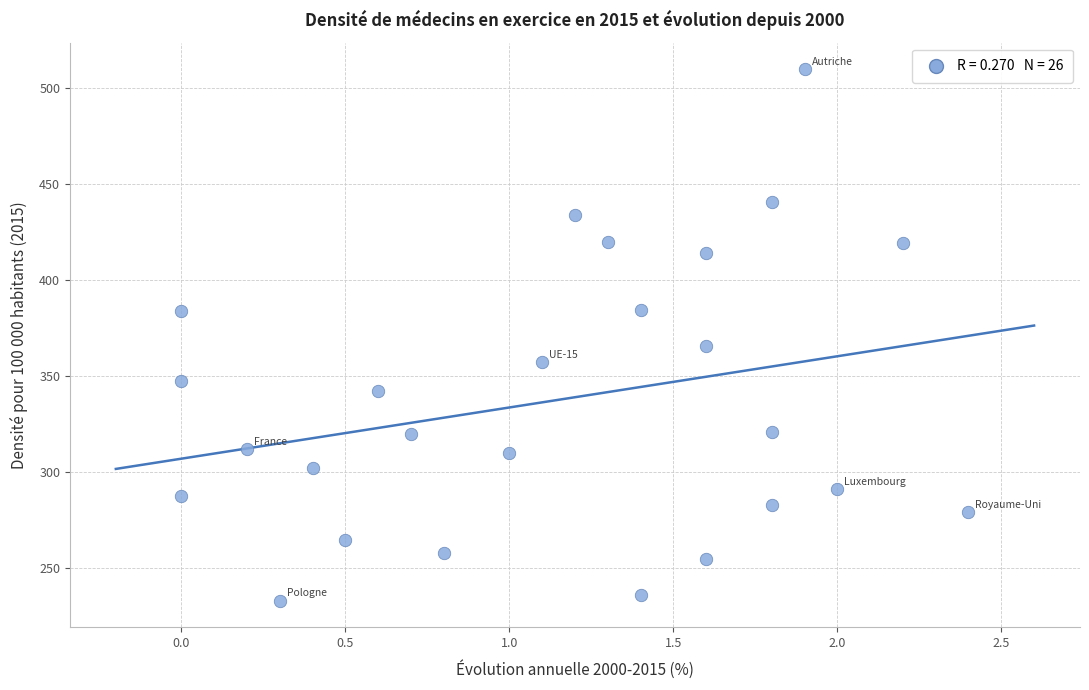

What is the range of X values (max minus min)?

2.4